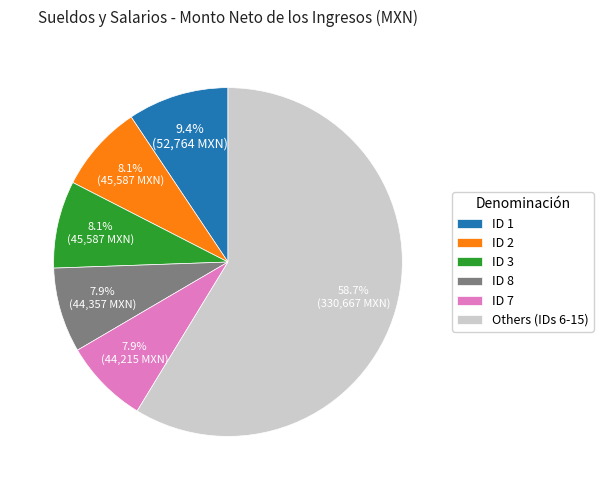

How many slices are in this pie chart?

6